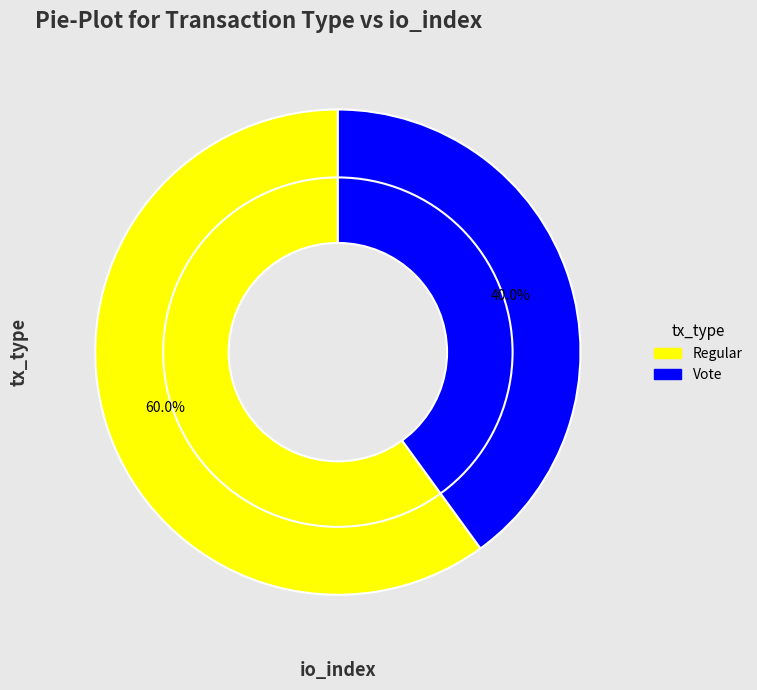

What is the ratio of the value at Vote to the value at Regular?

0.7